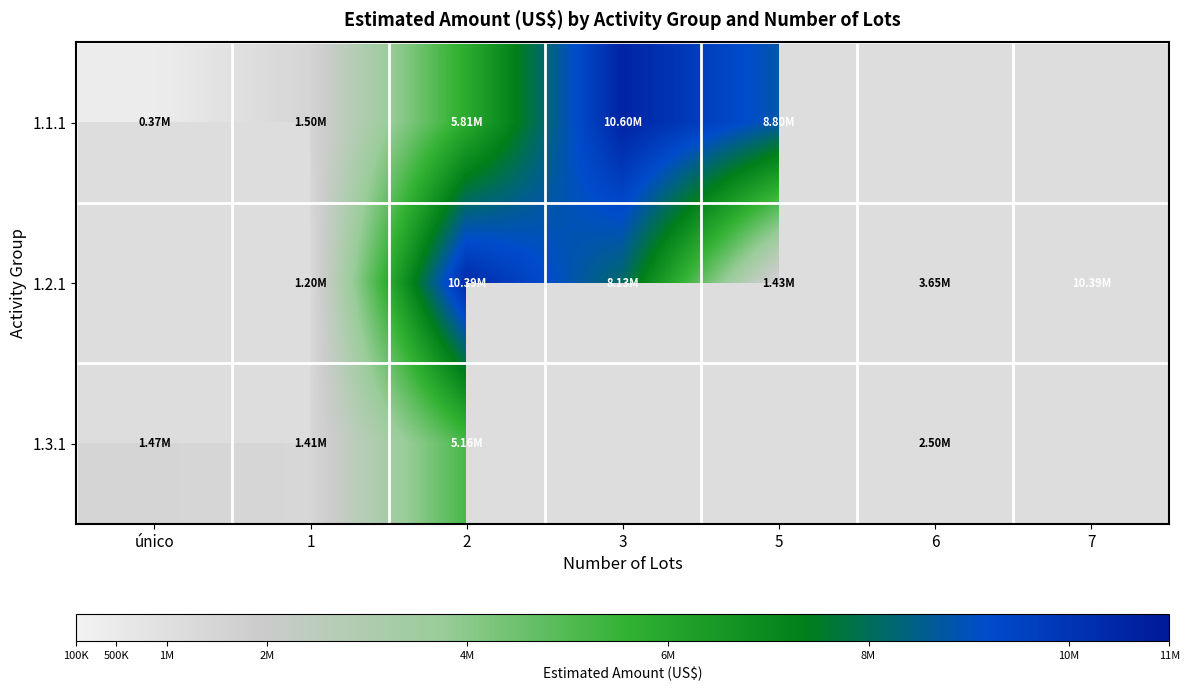

The 1.2.1 series shows 3653600.9 at 6. True or false?

True